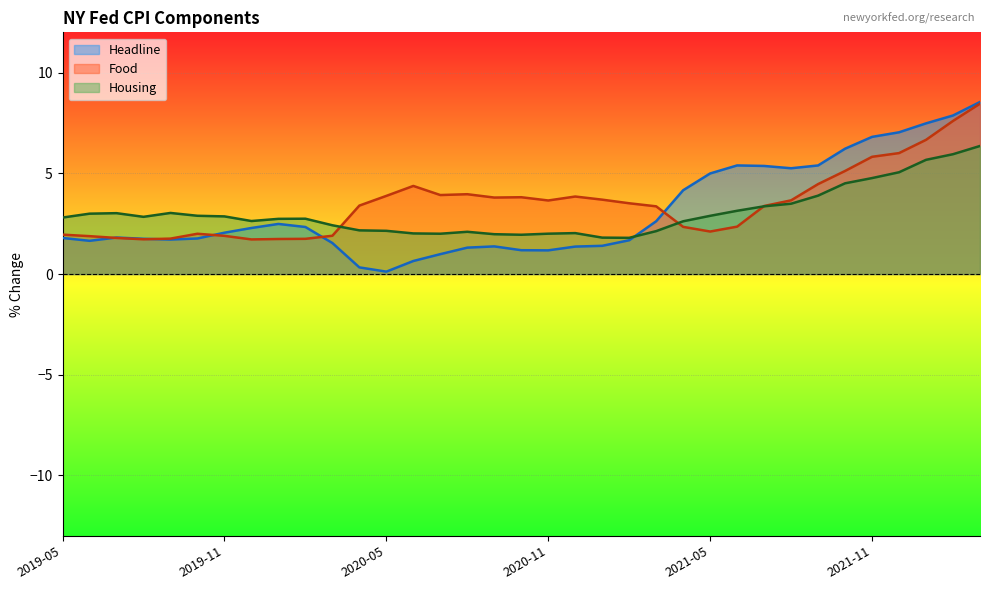

What is the lowest value of the Housing series?

1.8